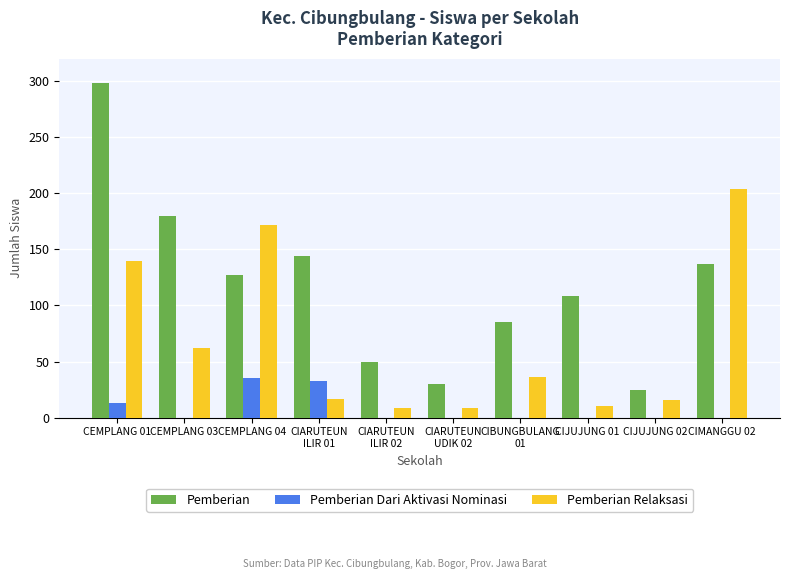

Which series changed the most between CEMPLANG 03 and CIARUTEUN
ILIR 01?

Pemberian Relaksasi